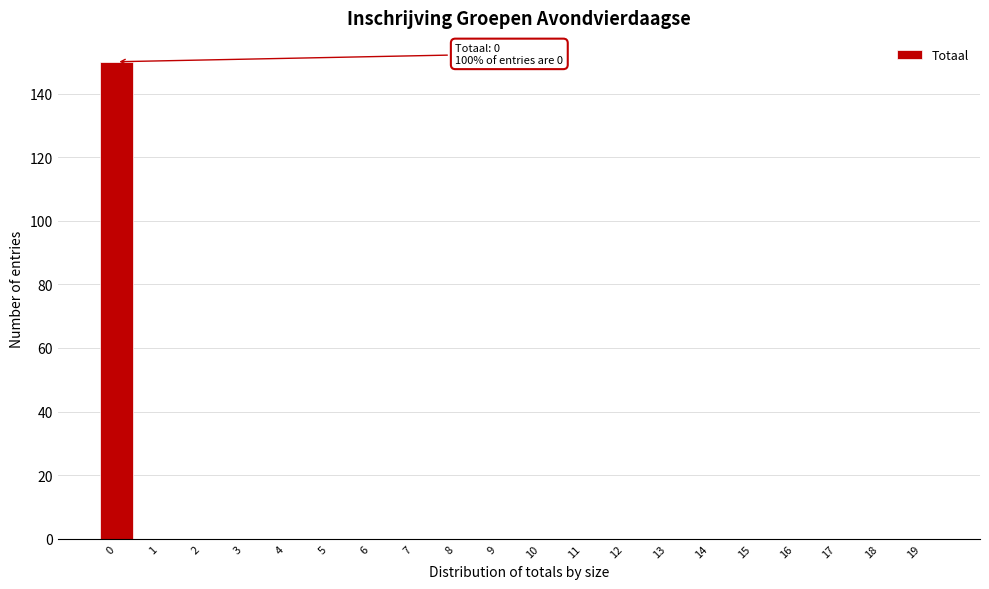

Reading left to right, transcribe all the data shown in this chart.

0=150	1=0	2=0	3=0	4=0	5=0	6=0	7=0	8=0	9=0	10=0	11=0	12=0	13=0	14=0	15=0	16=0	17=0	18=0	19=0